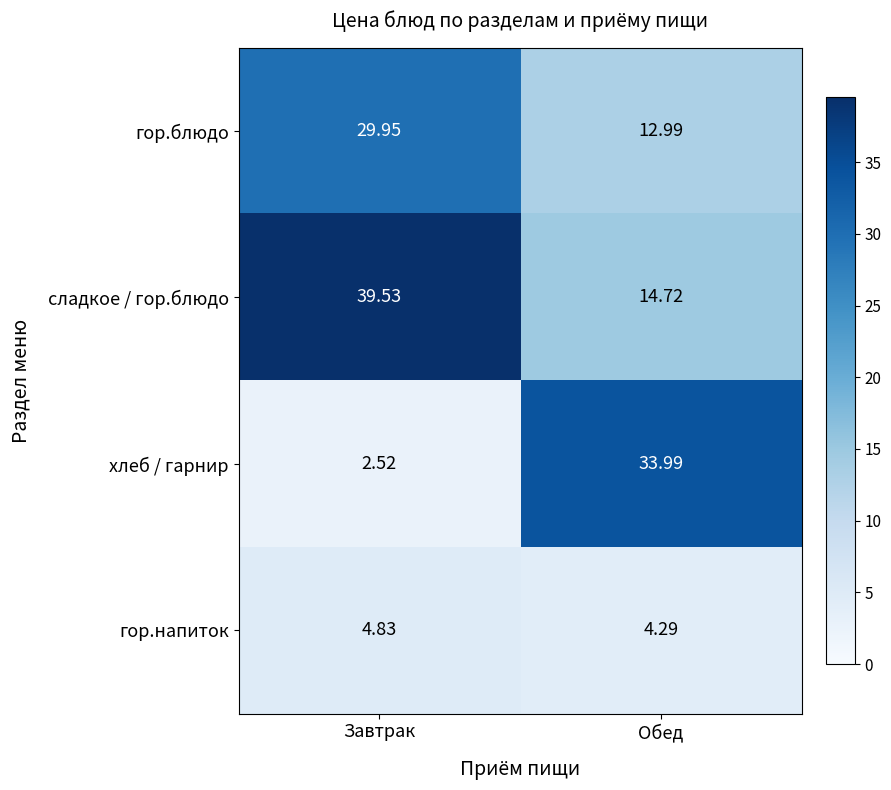

Rank the series by their maximum value, from lowest to highest.

гор.напиток, гор.блюдо, хлеб / гарнир, сладкое / гор.блюдо